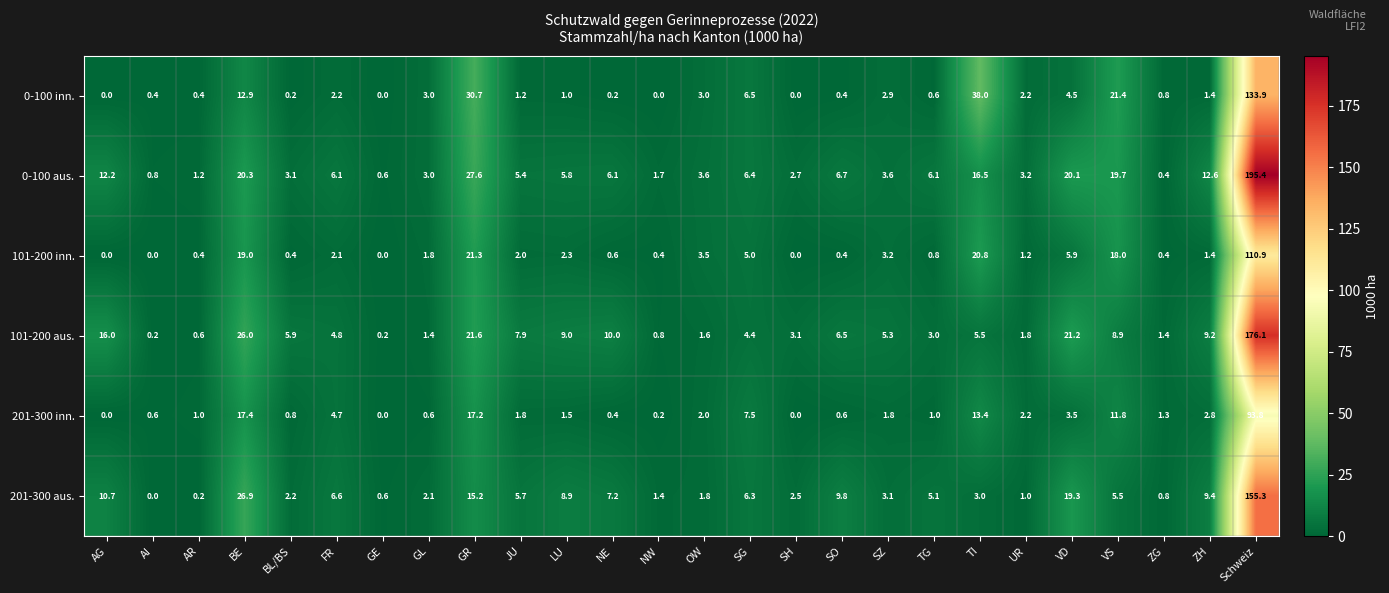

Which label corresponds to the largest value in the chart?

Schweiz